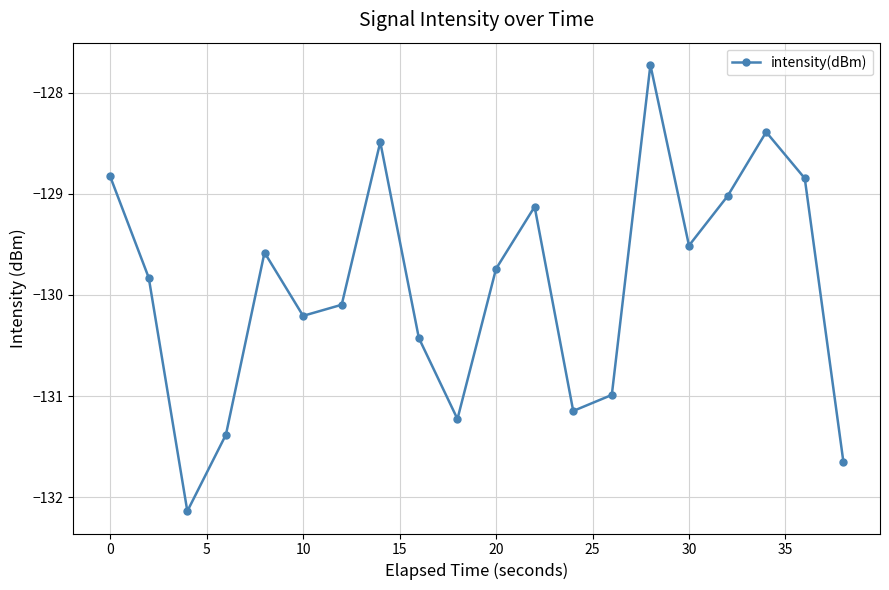

Reading right to left, transcribe all the data shown in this chart.

-131.6	-128.8	-128.4	-129.0	-129.5	-127.7	-131.0	-131.1	-129.1	-129.7	-131.2	-130.4	-128.5	-130.1	-130.2	-129.6	-131.4	-132.1	-129.8	-128.8